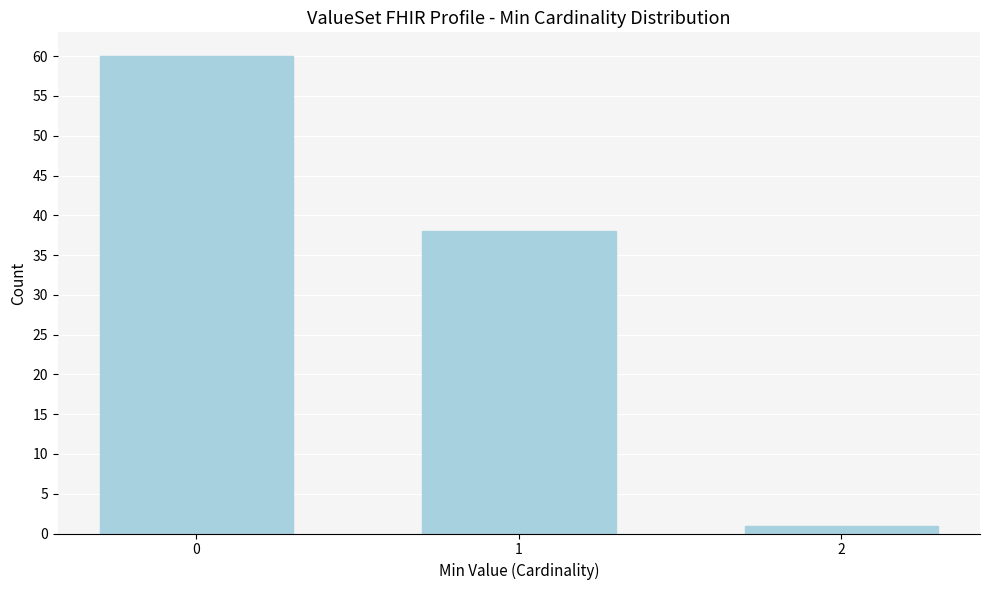

Reading left to right, list all the values displayed in this chart.

60	38	1